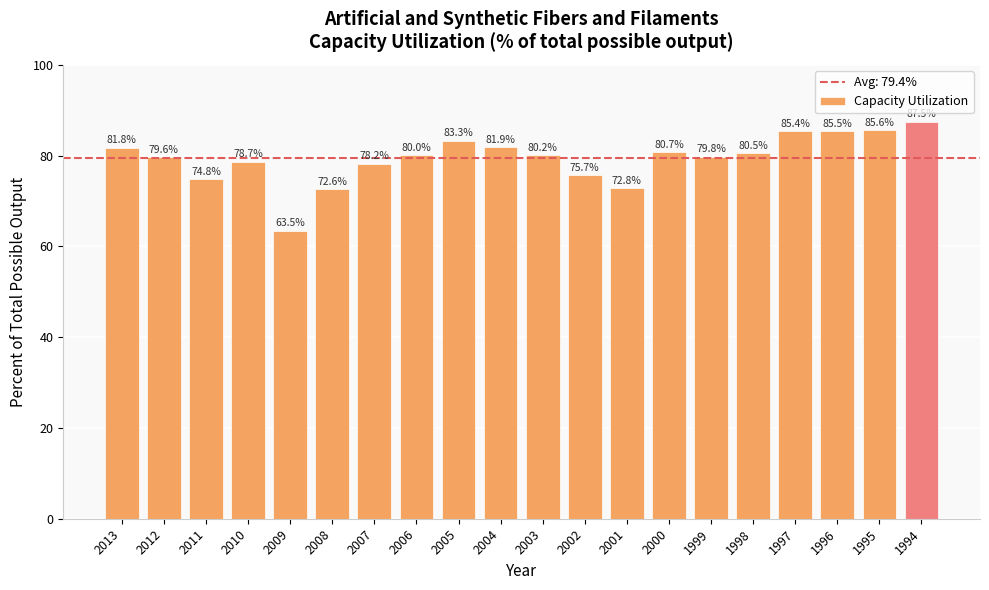

Count the number of data series in this chart.

1